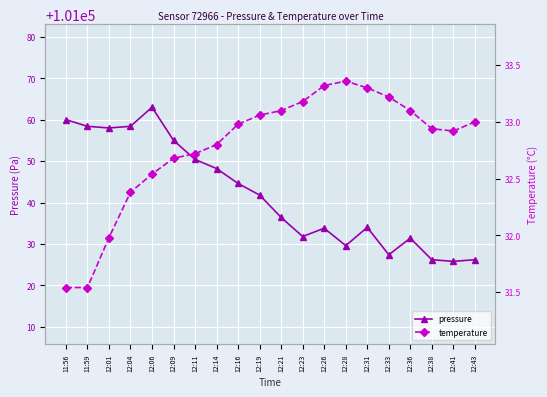

Count the number of data series in this chart.

2